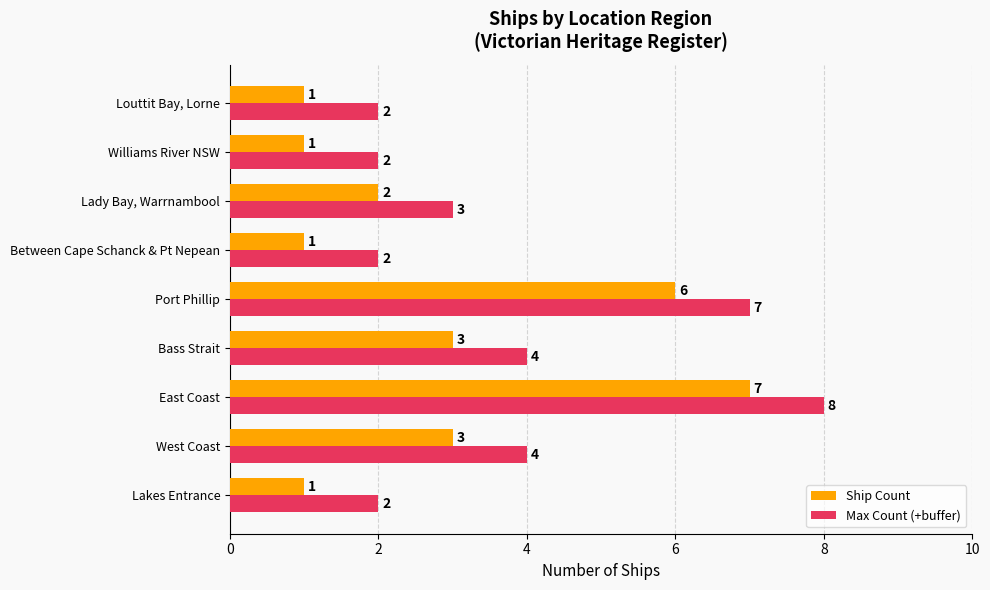

Which series has the largest total across all categories?

Max Count (+buffer)